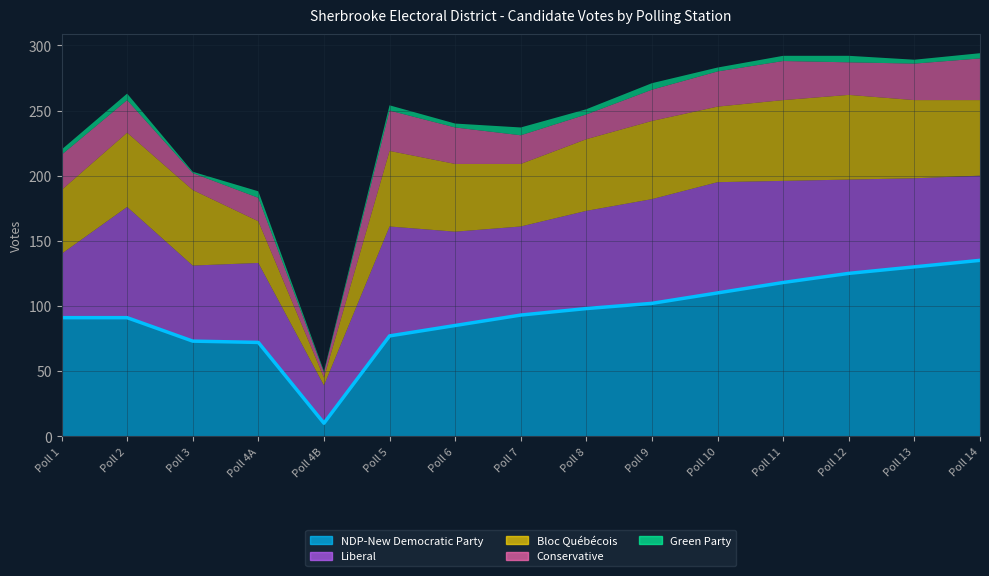

Which label corresponds to the largest value in the chart?

Poll 14